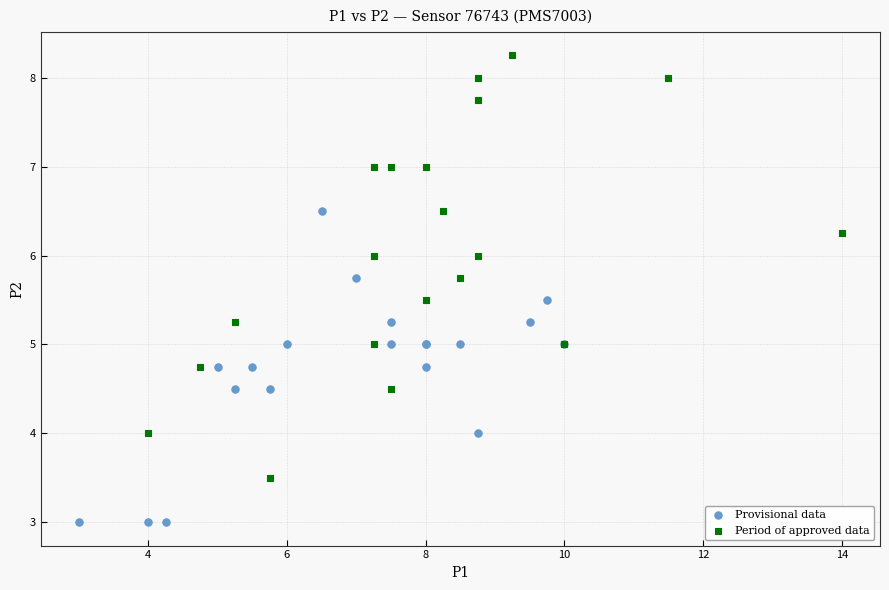

Which series reaches the minimum Y coordinate?

Provisional data